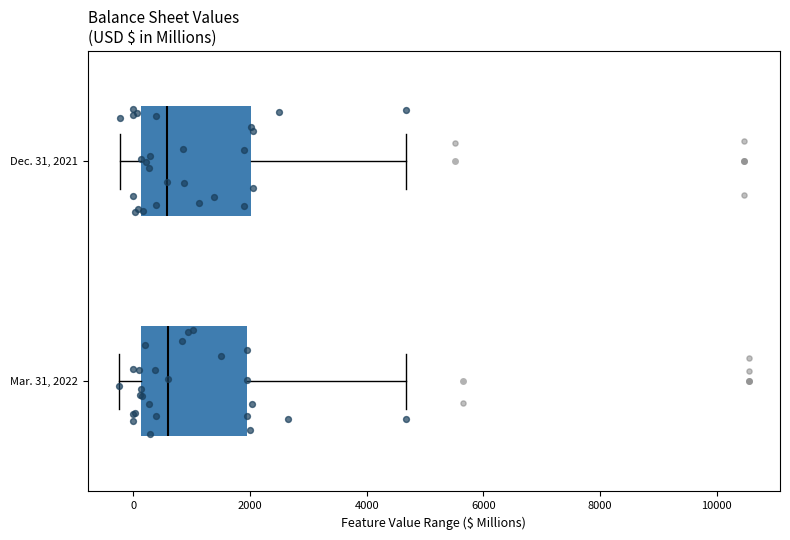

Reading bottom to top, transcribe this box plot: for each box, give where its median line is, the range the box spans, and where its two whiskers end, as read against the x-axis. The values are not printed on the chart, so give them approximately, as read against the axis.

Mar. 31, 2022: median 600, box 200 to 2000, whiskers -200 to 4600
Dec. 31, 2021: median 600, box 200 to 2000, whiskers -200 to 4600